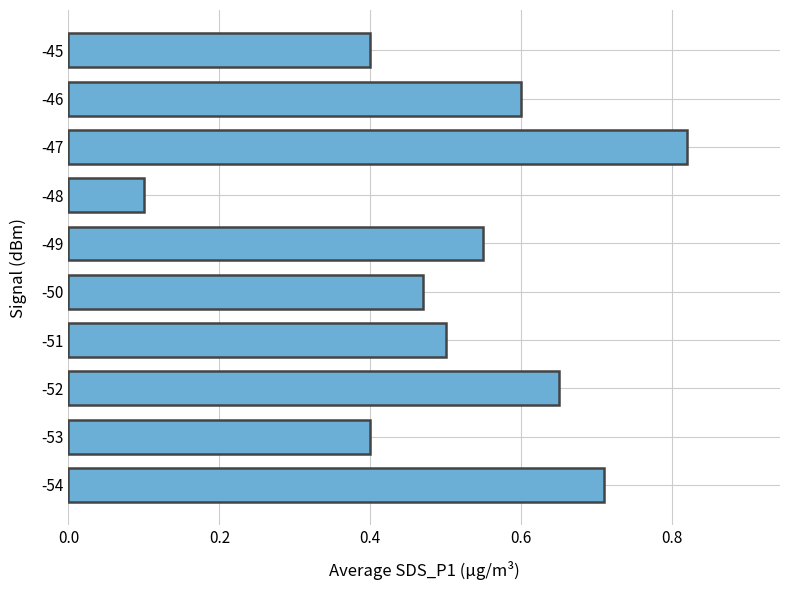

Which has a higher value, -45 or -46?

-46